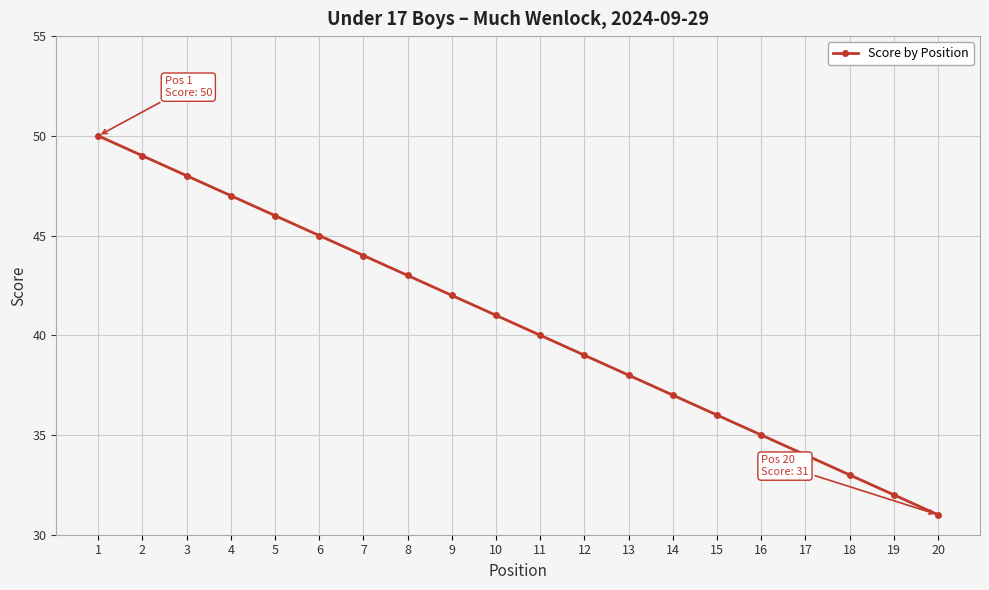

What is the difference between the maximum and minimum values?

19